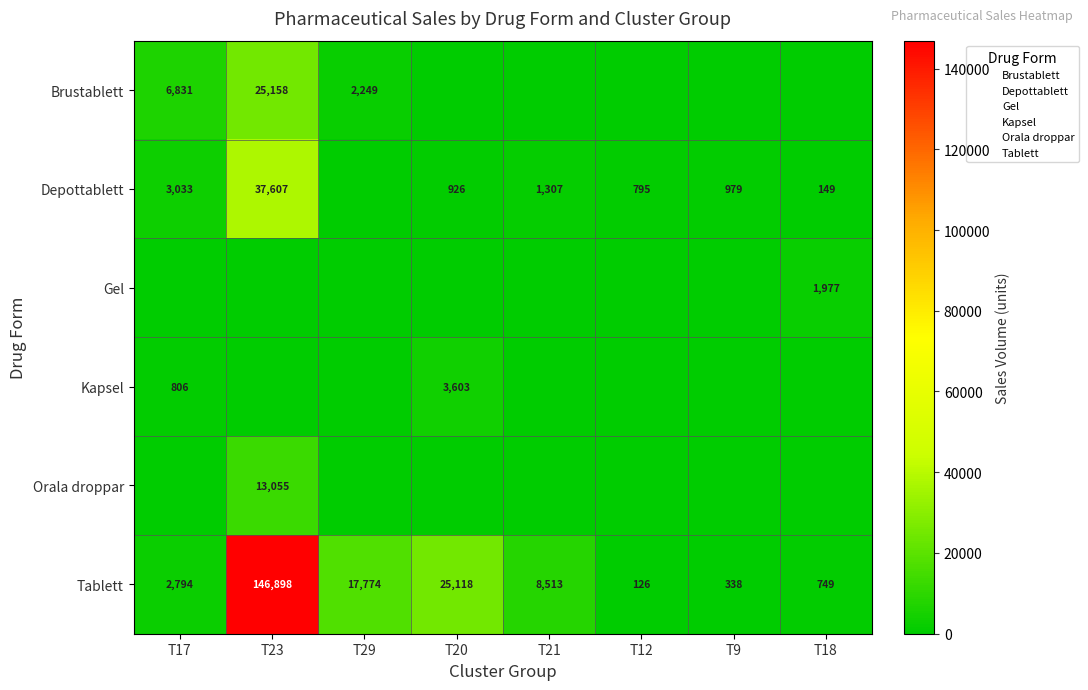

What is the total value across all series at T29?

20023